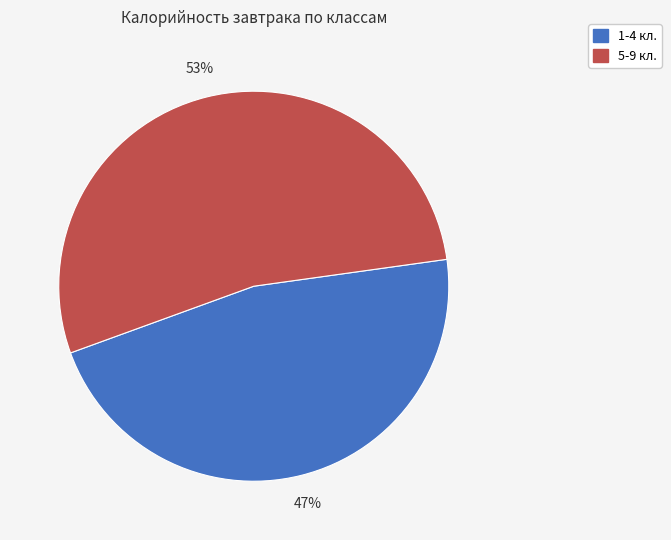

How many segments does this pie chart have?

2